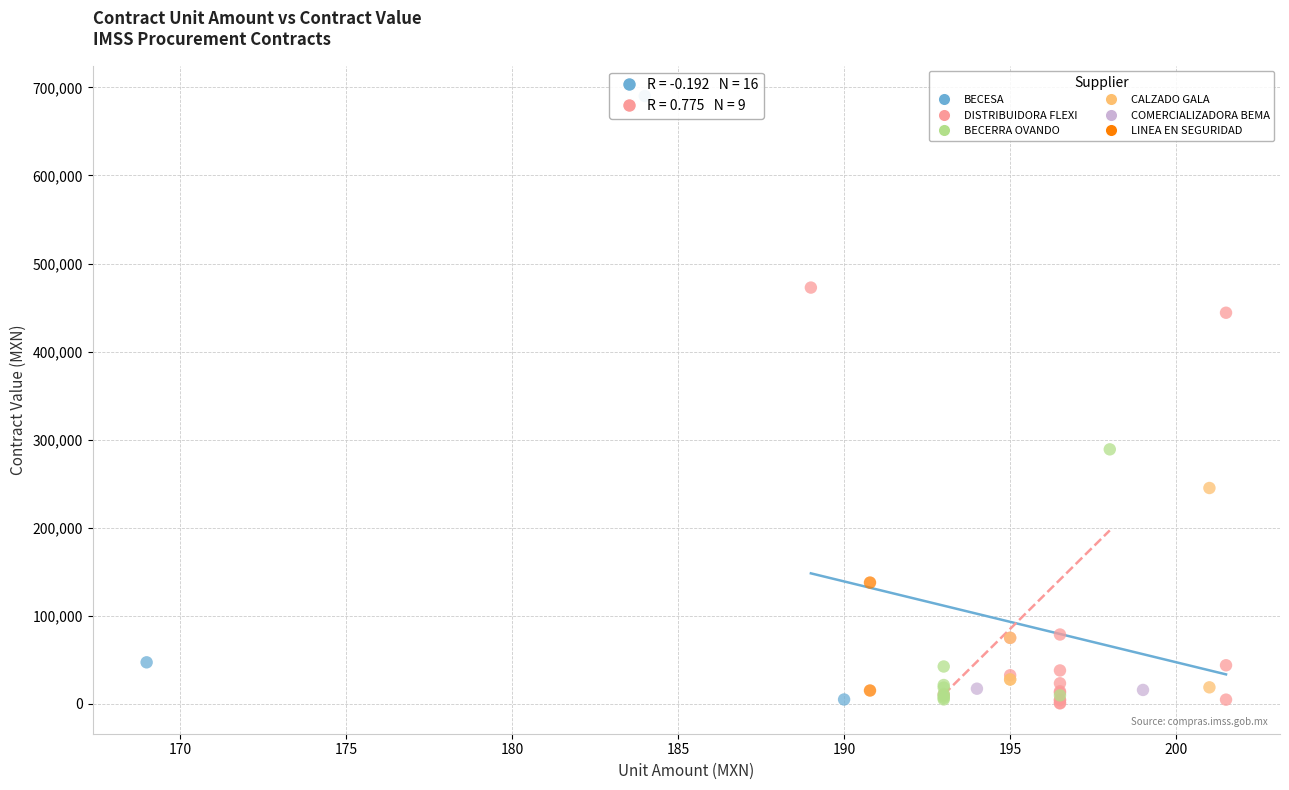

Which series has the widest spread of Y values?

BECESA